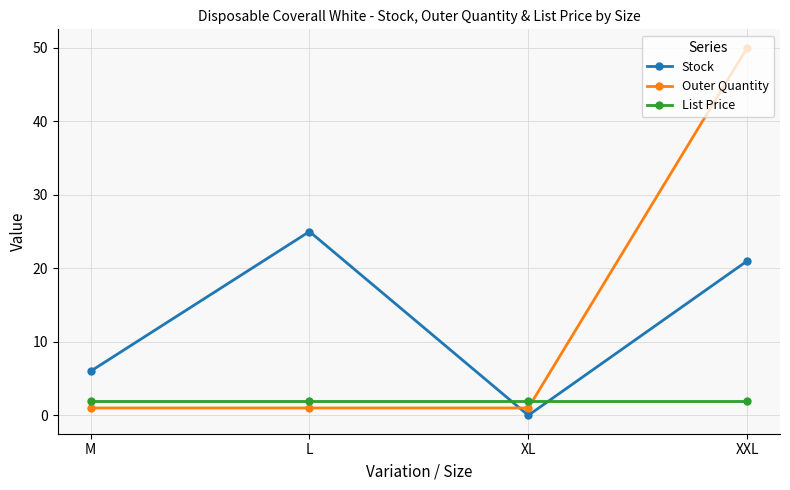

How many categories are shown in the chart?

4